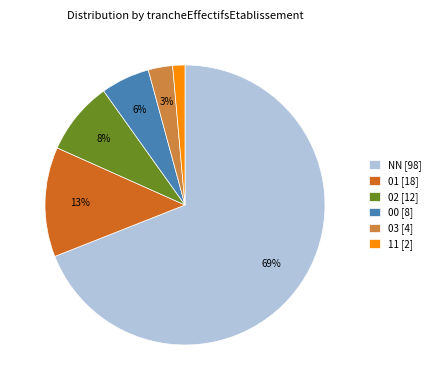

Is it true that 01 is 13% of the pie?

True